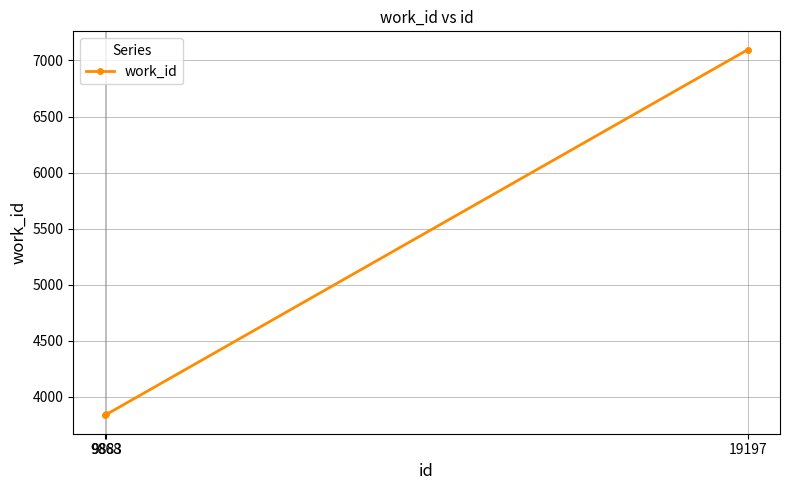

Approximately how many times larger is the value at 9868 compared to 19197?

0.5